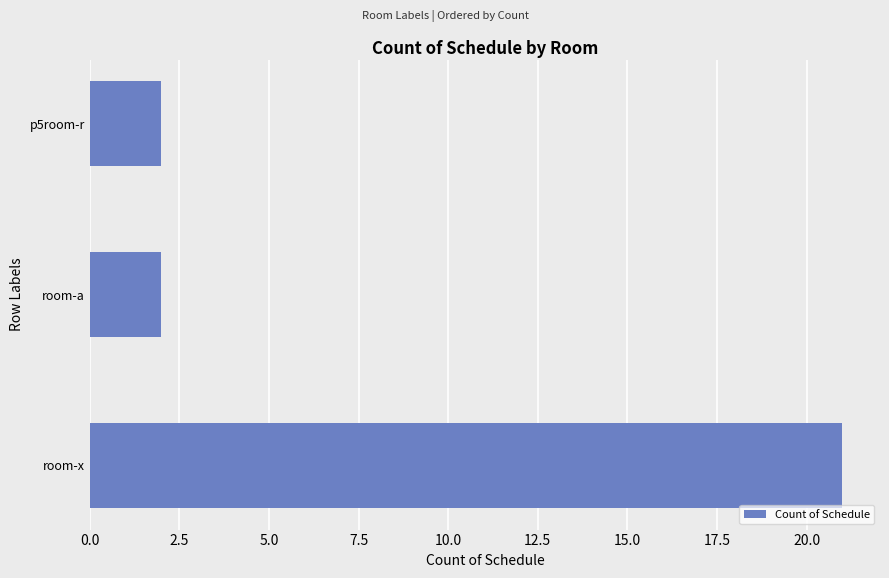

The chart shows a value of 21 at room-x. True or false?

True